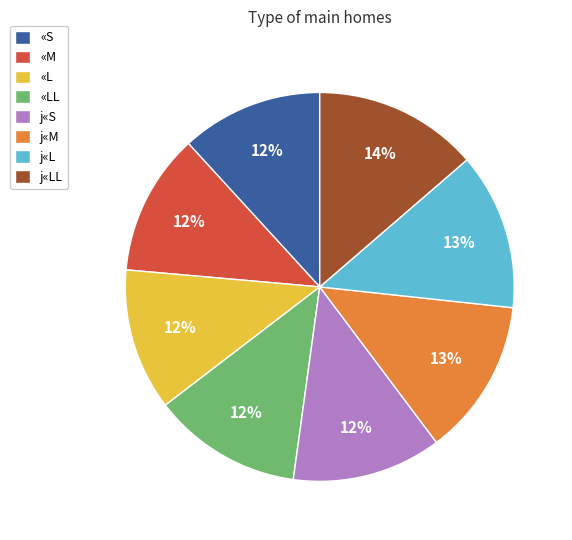

What is the ratio of the value at «S to the value at «M?

1.0